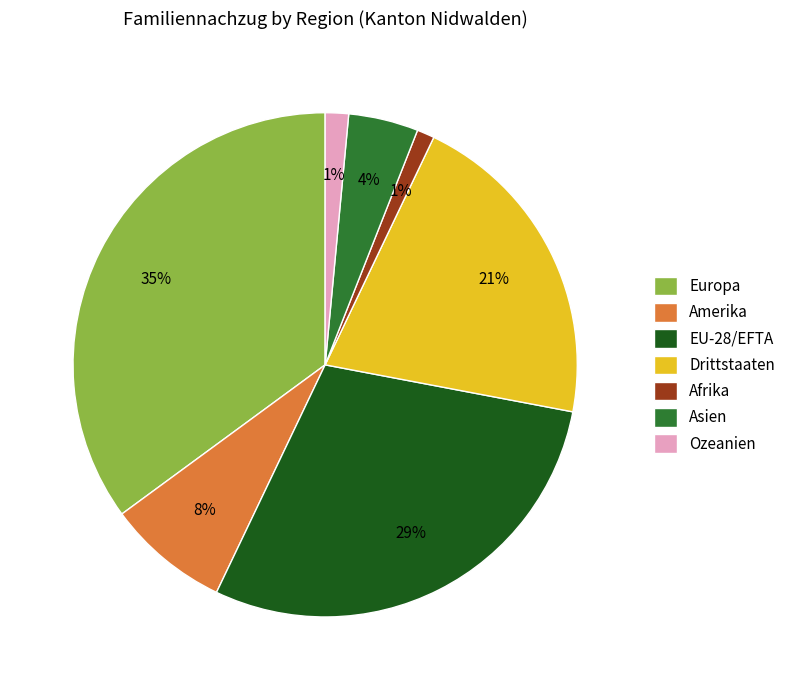

What is the ratio of the value at Asien to the value at Drittstaaten?

0.2